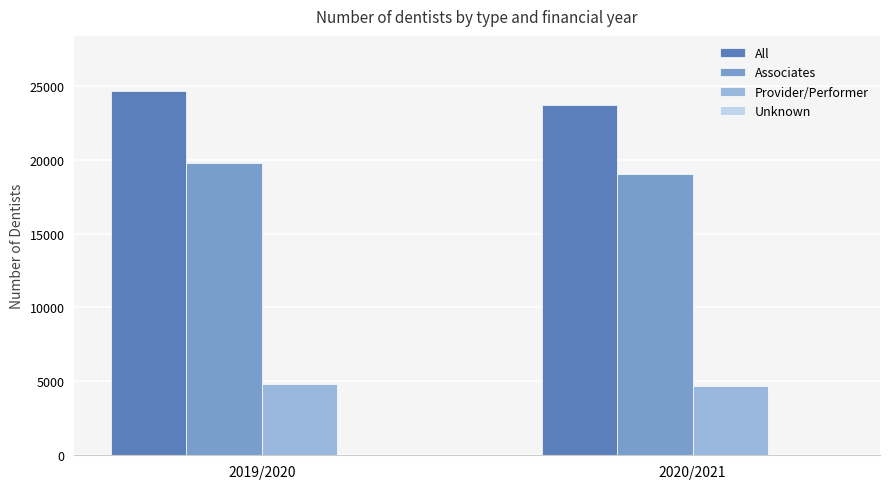

What is the sum of all All values?

48409